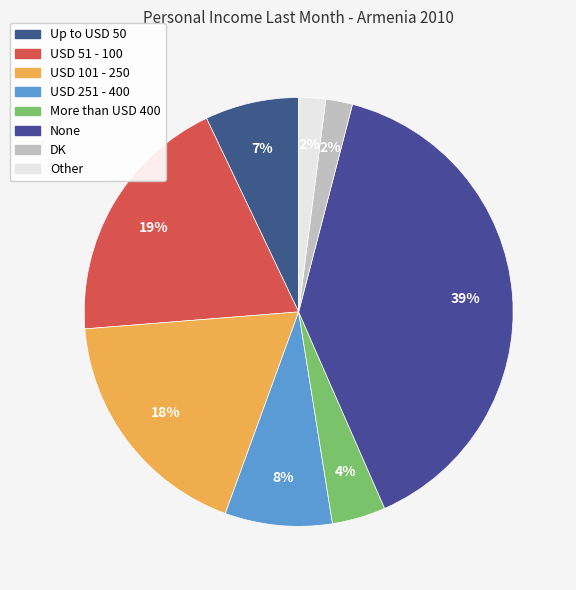

Do DK and None together represent more than half of the pie?

No